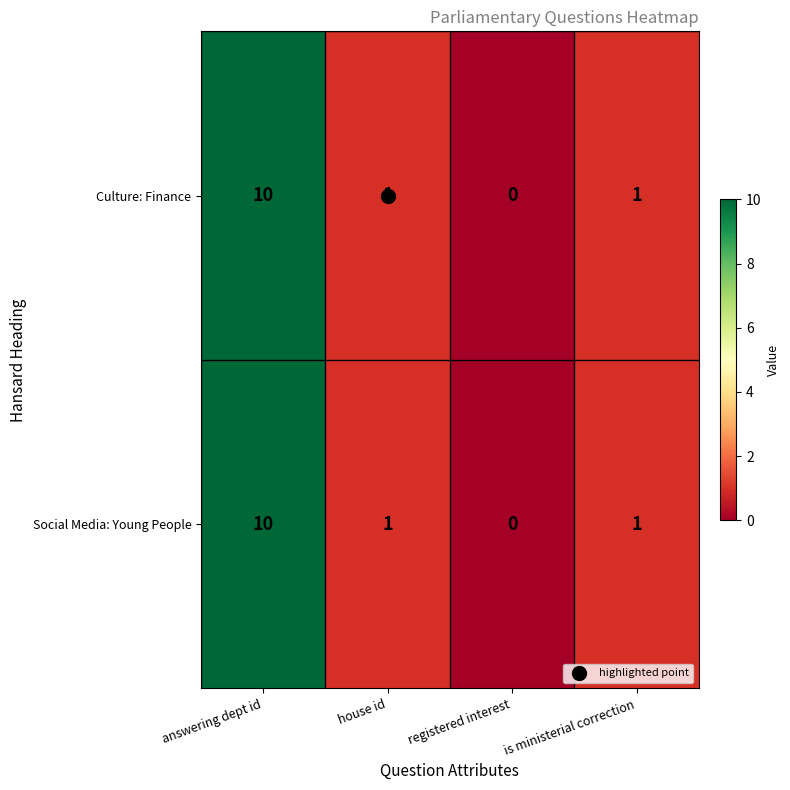

The Culture: Finance series shows 3 at answering dept id. True or false?

False